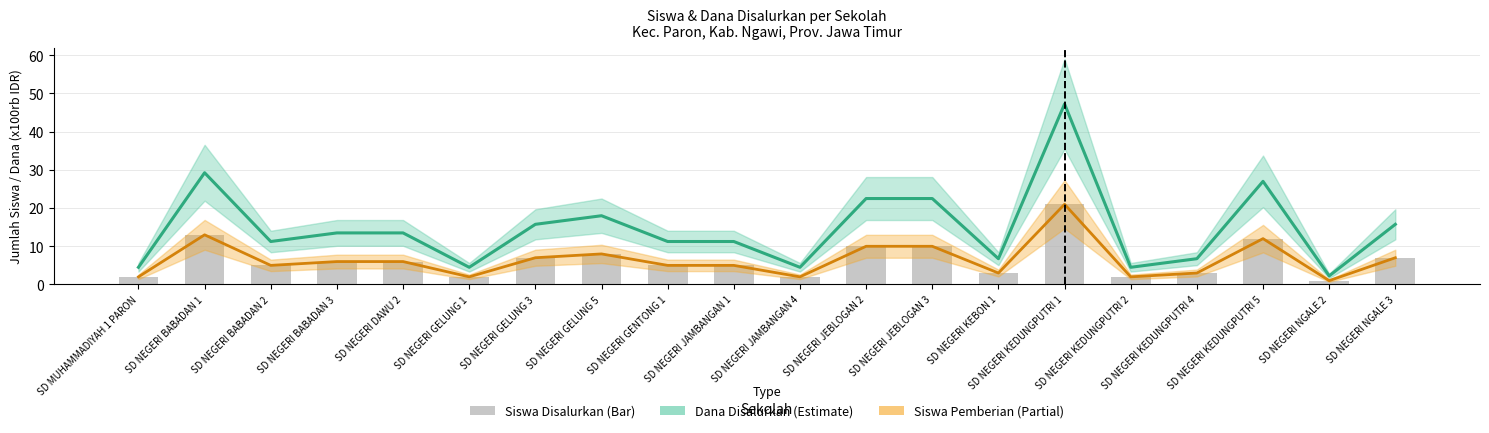

What is the label of the 1st bar from the left?

SD MUHAMMADIYAH 1 PARON